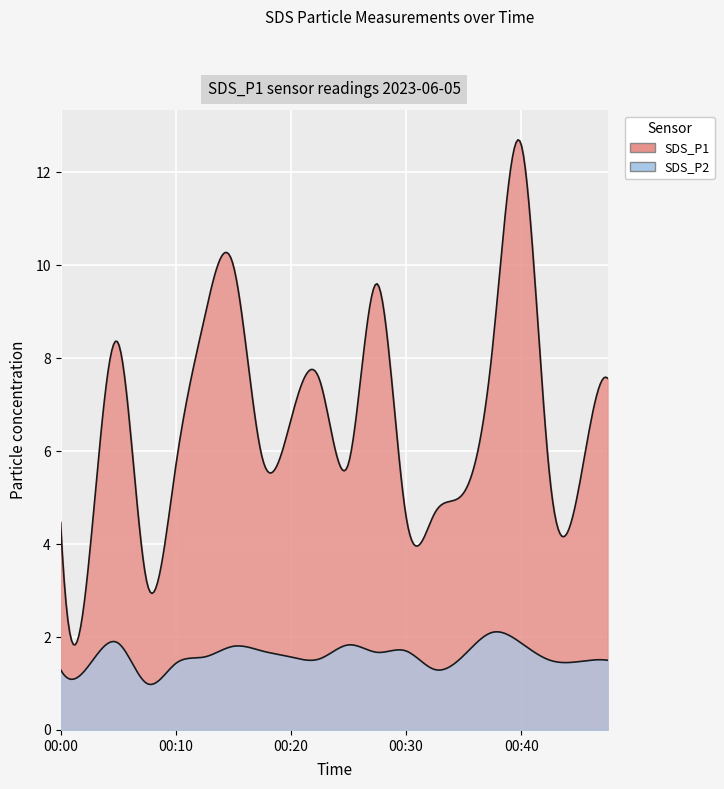

What is the maximum value for SDS_P1?

12.6